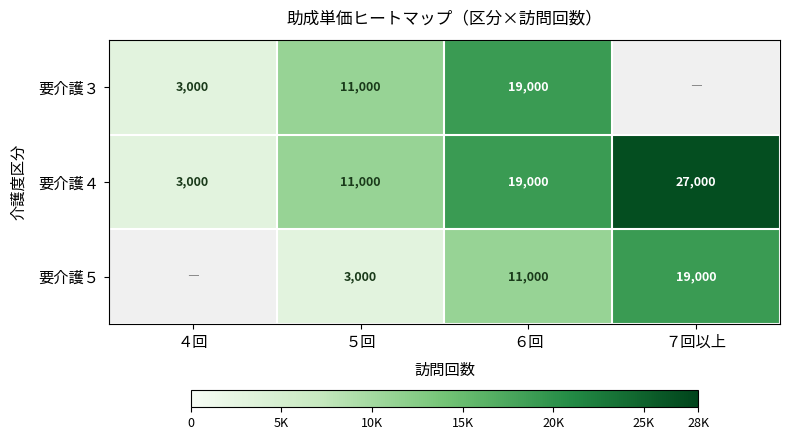

Count the 要介護４ values in the range 11000 to 27000.

3